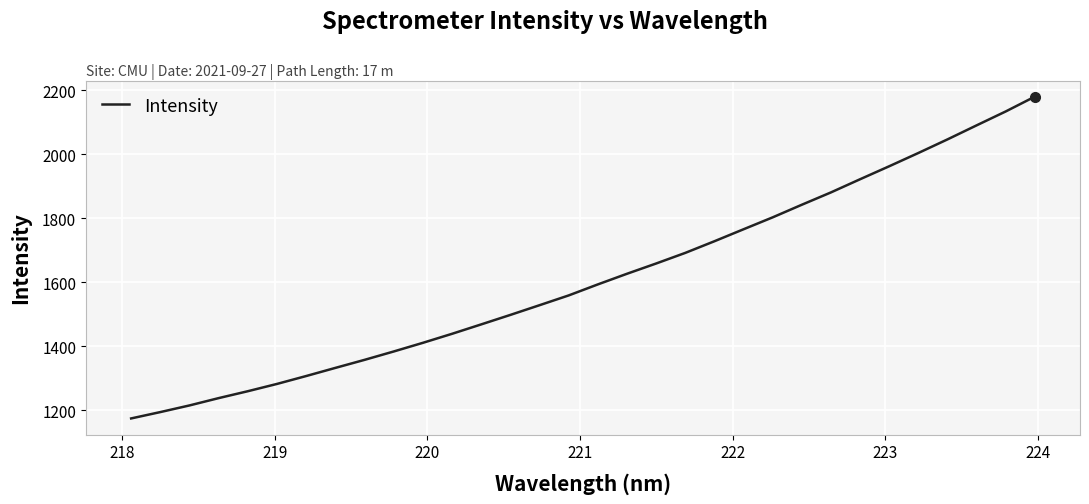

What is the greatest value displayed?

2180.6